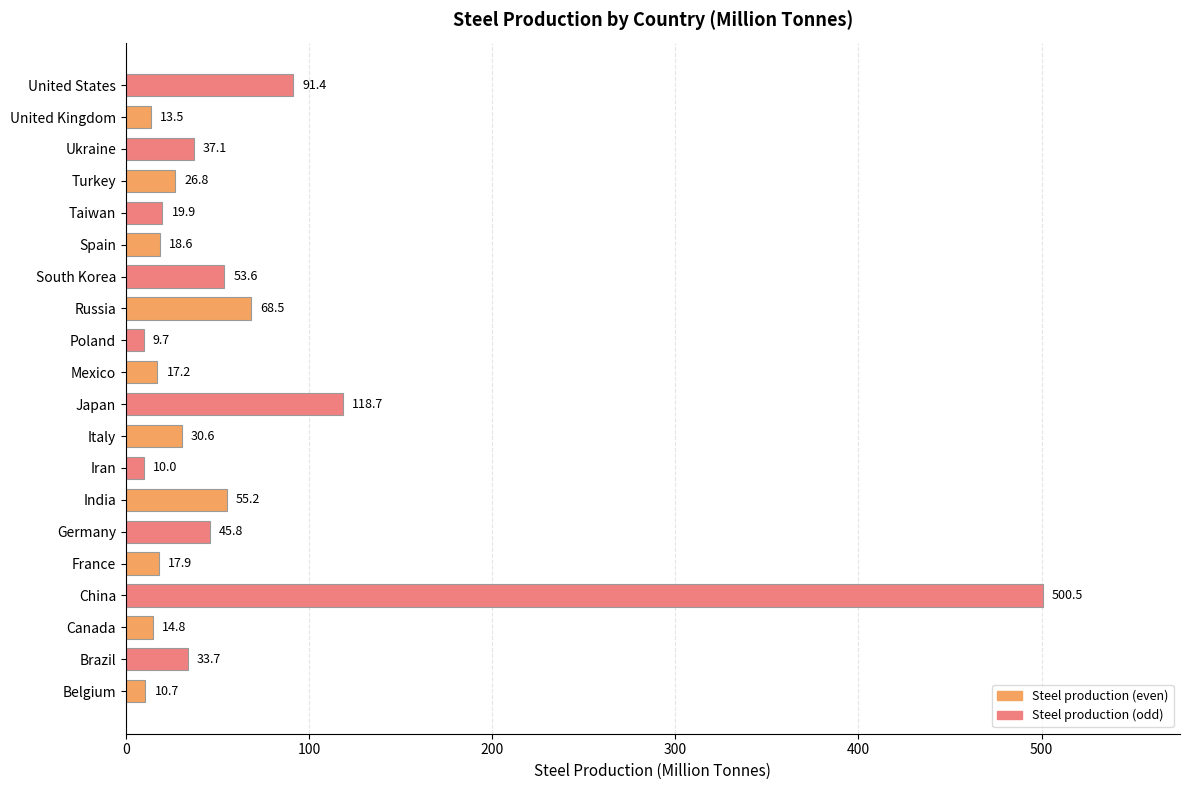

What is the sum of all values?

1194.2